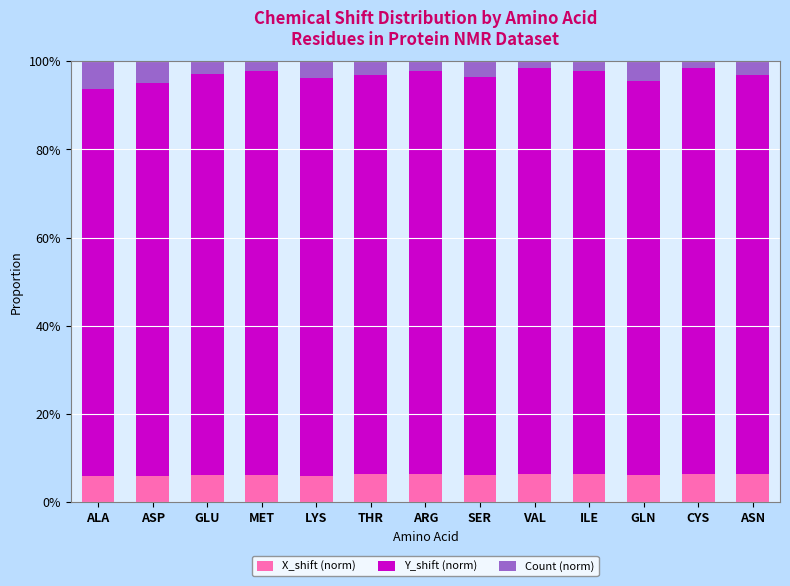

The X_shift (norm) series shows 0.1 at ASP. True or false?

True